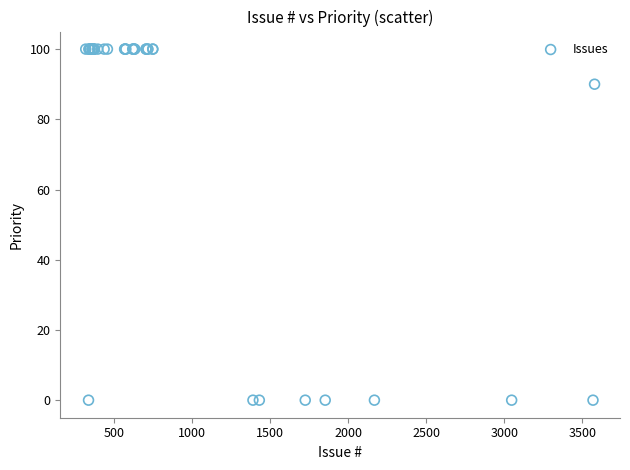

What Y value in the scatter plot is closest to 50?

90